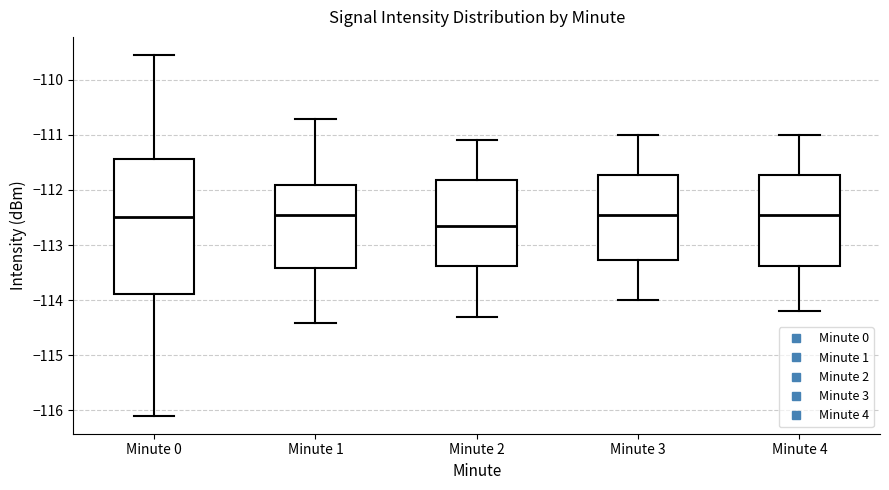

Where does the median line of the box for Minute 0 sit on the y-axis? The values are not printed on the chart, so give them approximately, as read against the axis.

-112.5